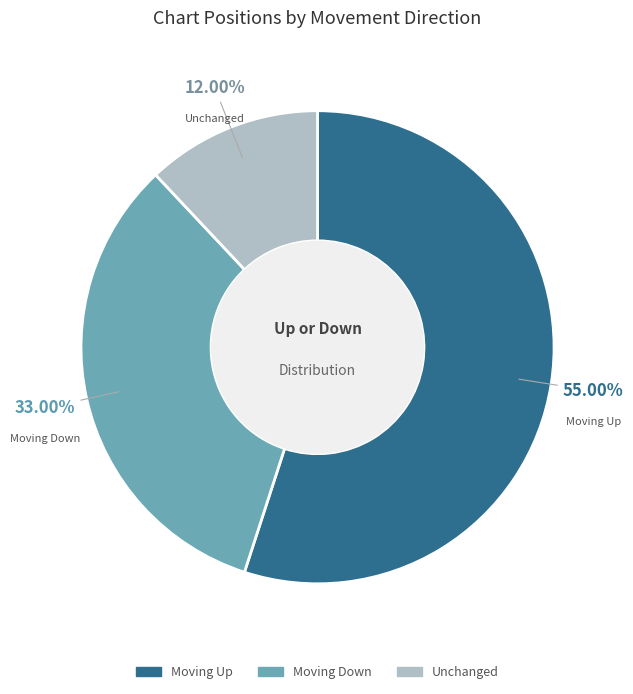

Is there any slice that represents more than half of the pie?

Yes